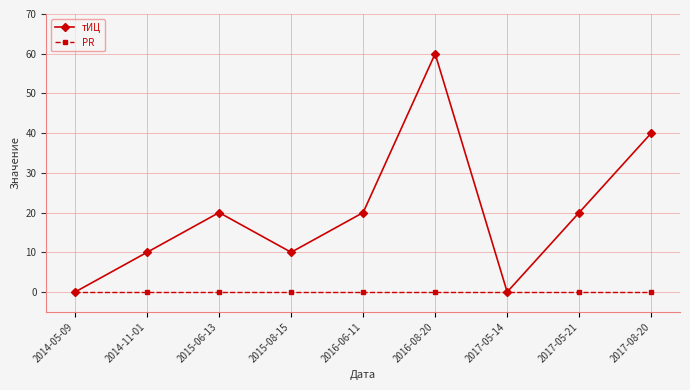

At which category is the sum across all series the highest?

2016-08-20